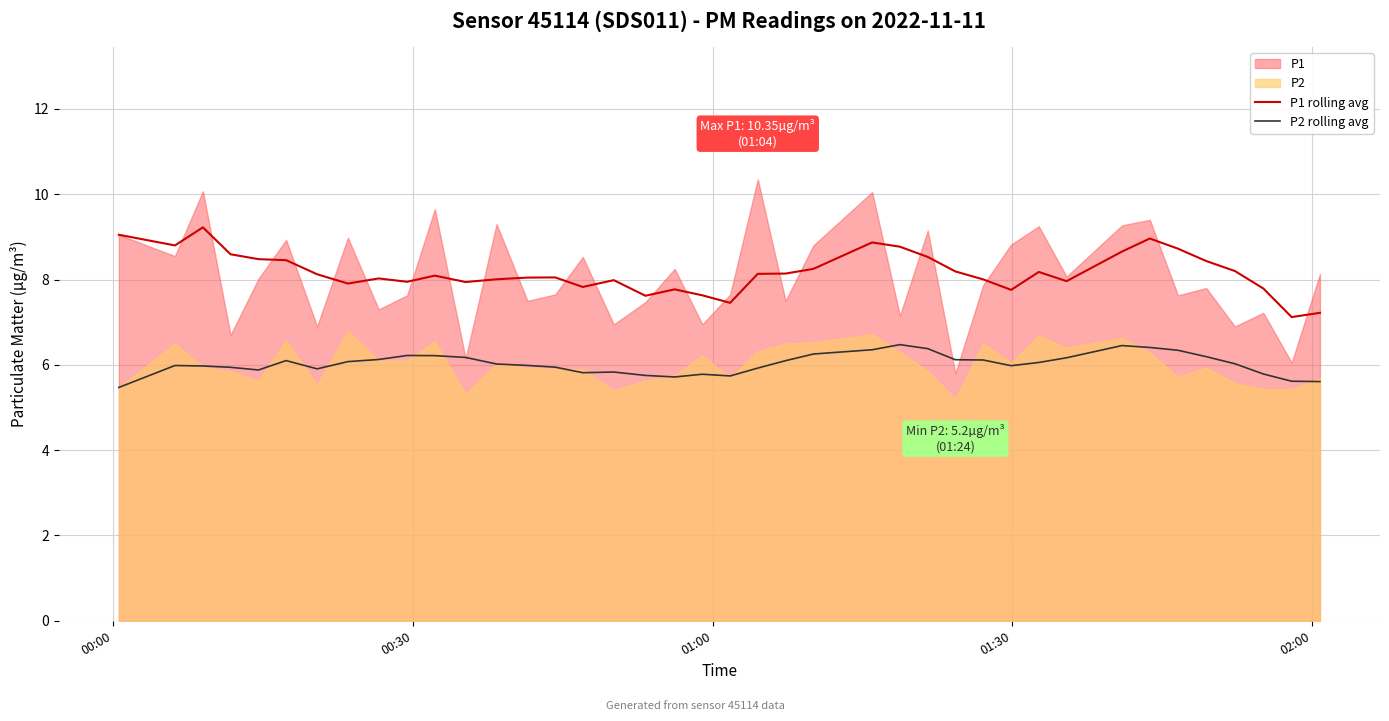

What is the average value of the P2 rolling avg series?

6.0